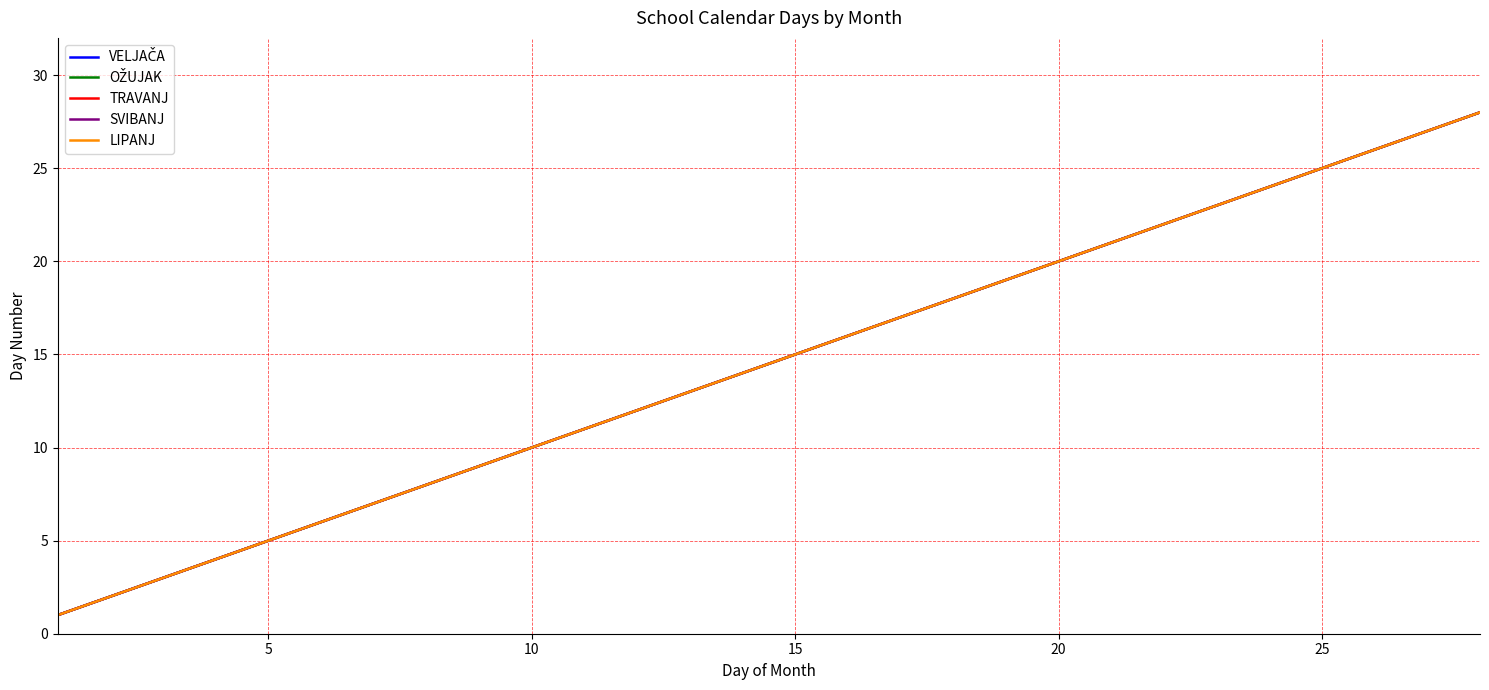

Does the chart have visible grid lines?

Yes